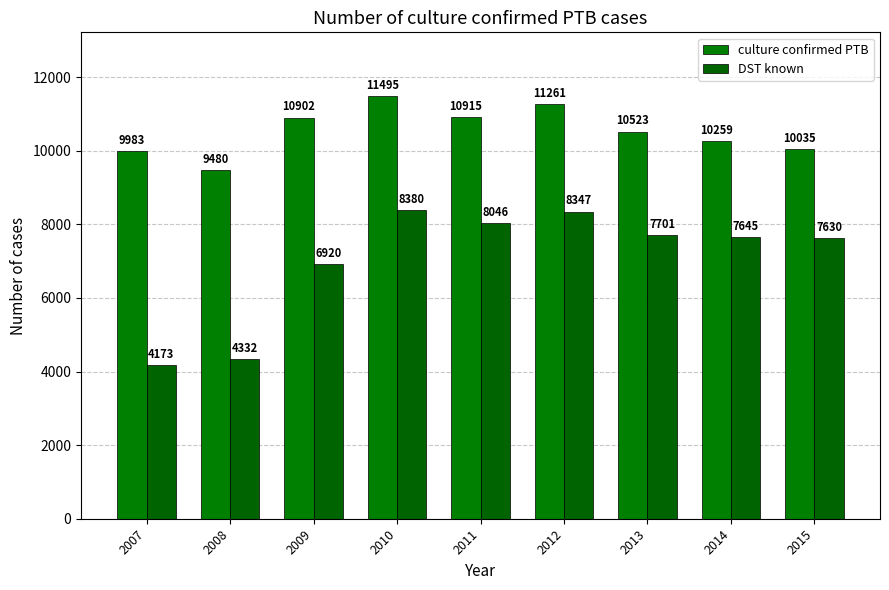

What is the total value across all series at 2015?

17665